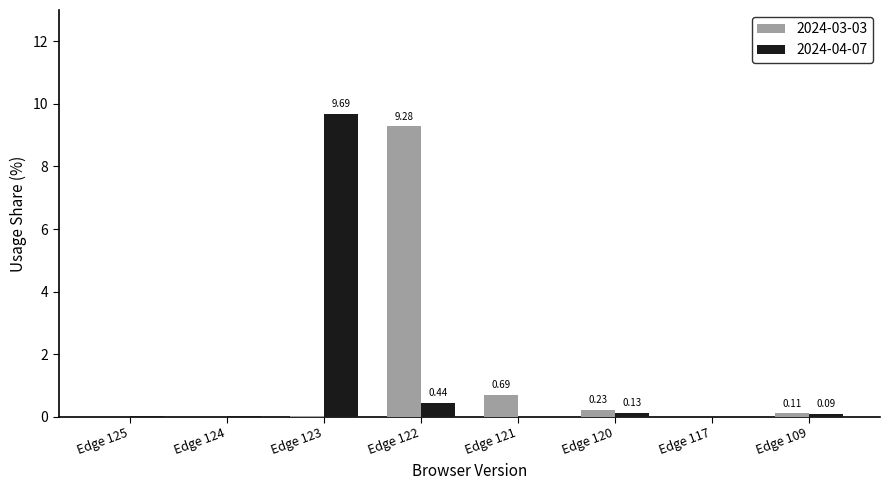

Is the value of 2024-04-07 at Edge 122 greater than the value of 2024-03-03 at Edge 122?

No